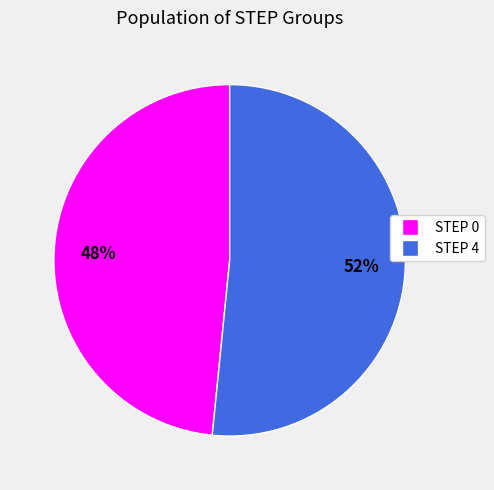

To the nearest percent, what is the average slice percentage?

50%